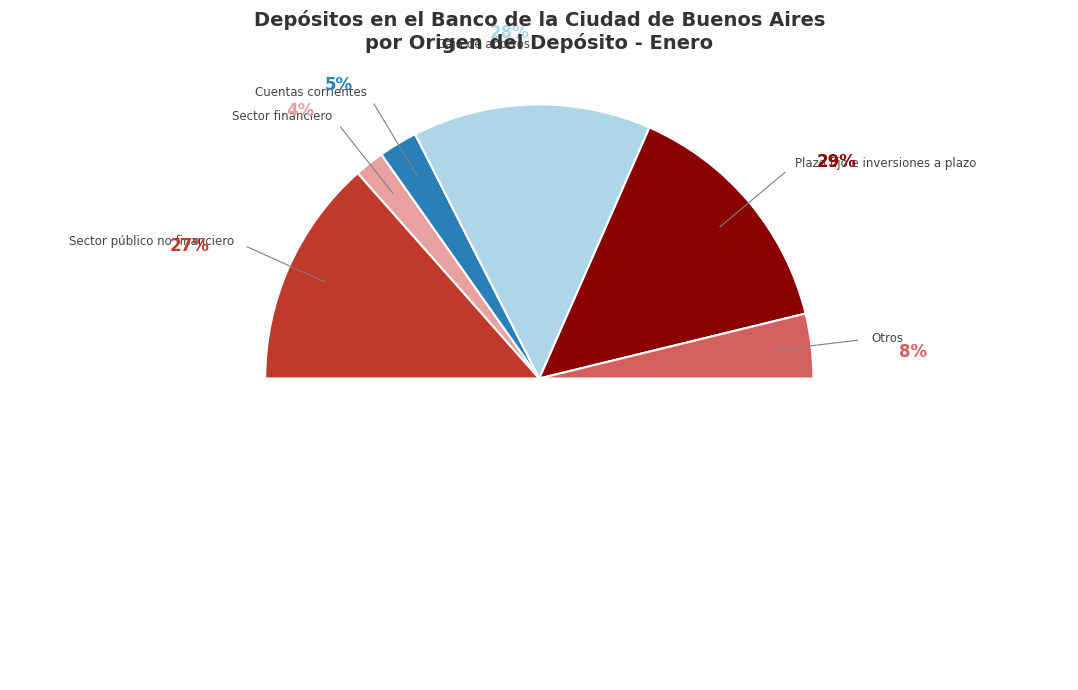

To the nearest percent, what portion does Cuentas corrientes represent?

5%